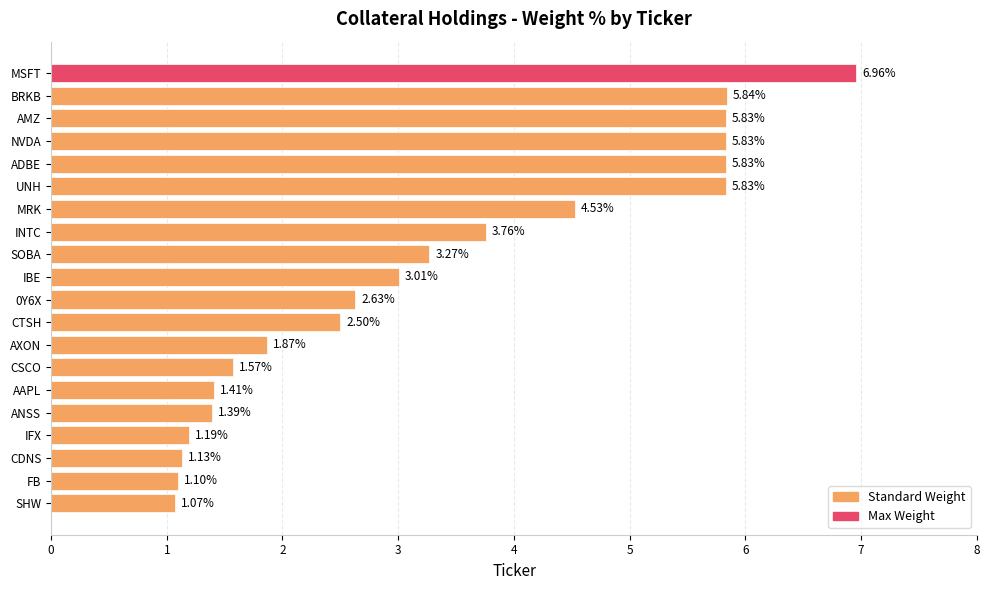

What is the change in value from NVDA to AXON?

-4.0